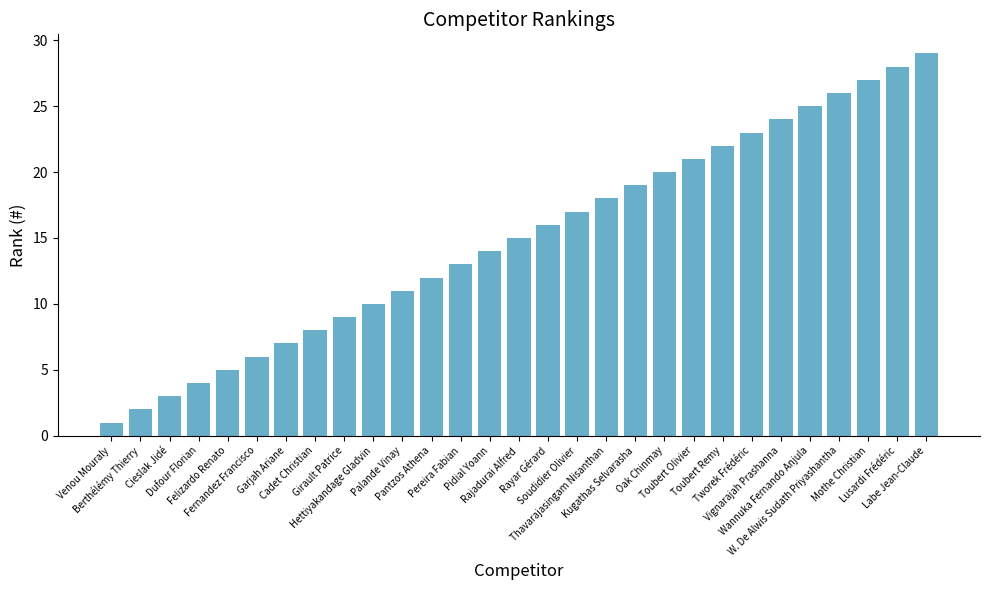

How many data points does each series have?

29